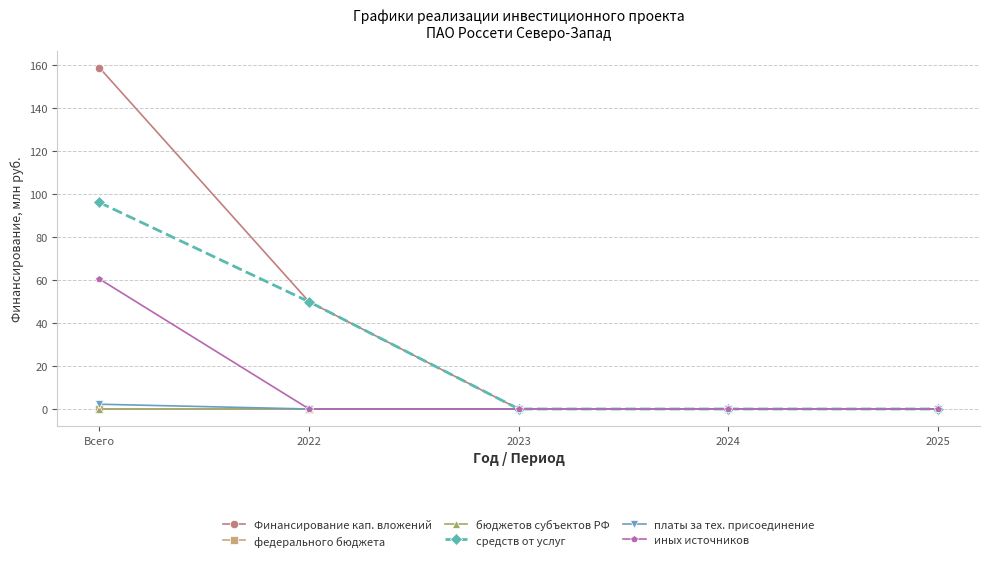

Is this an area chart (filled region under the line)?

No